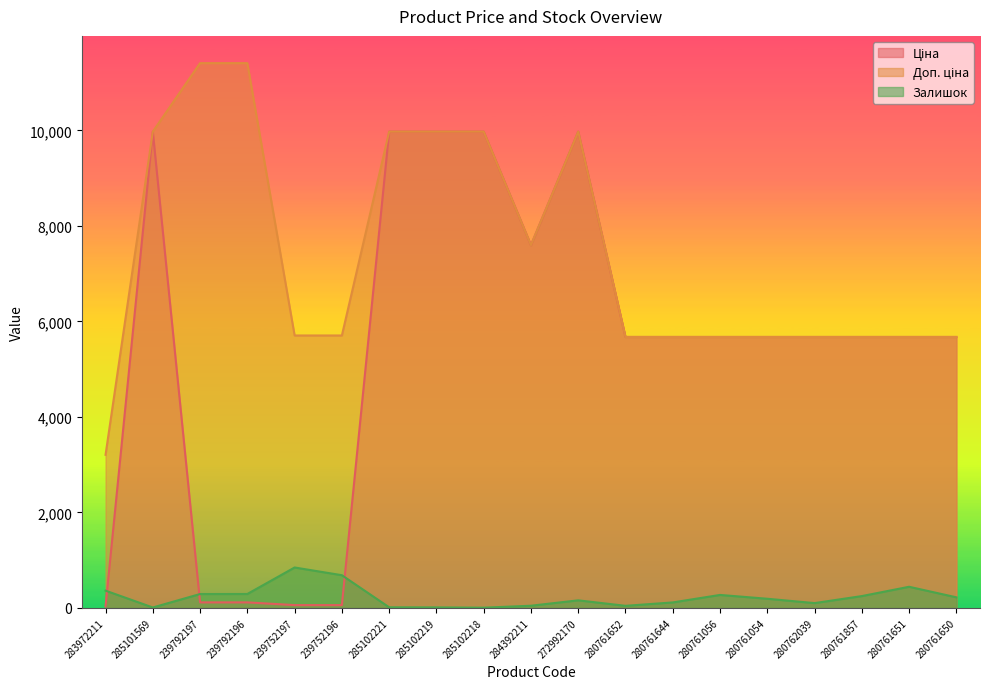

How many interior local valleys does the Залишок series have?

4